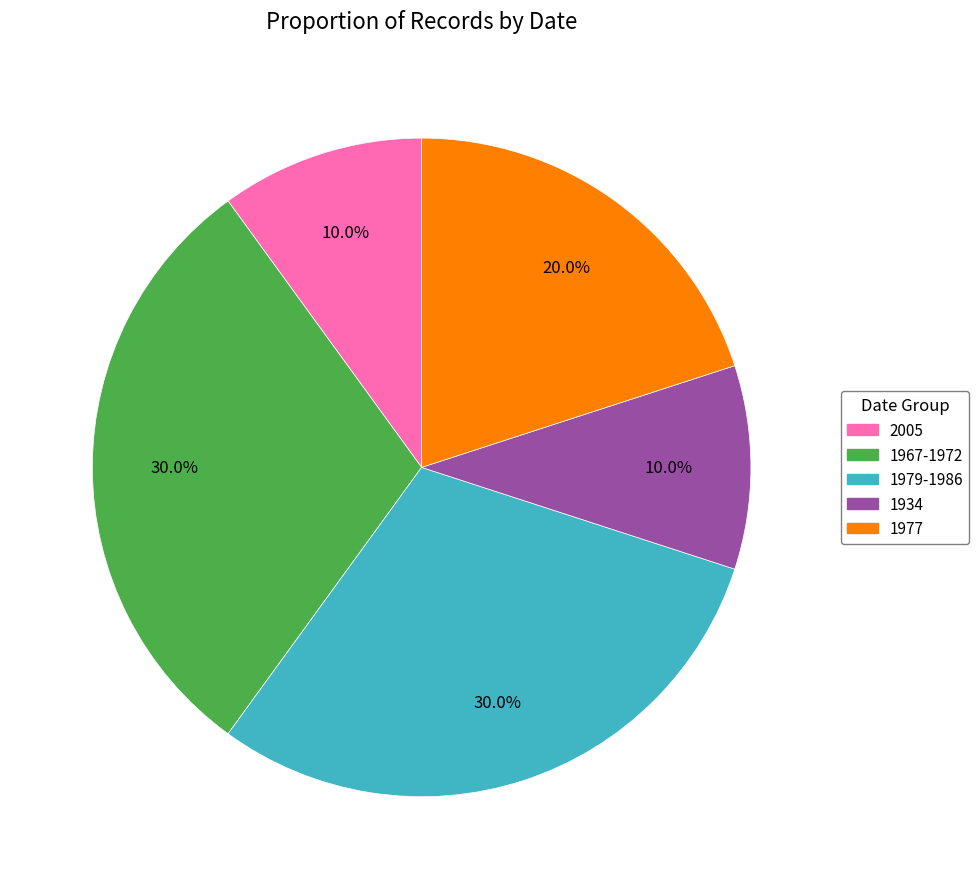

What percentage is the 1934 slice, to the nearest percent?

10%